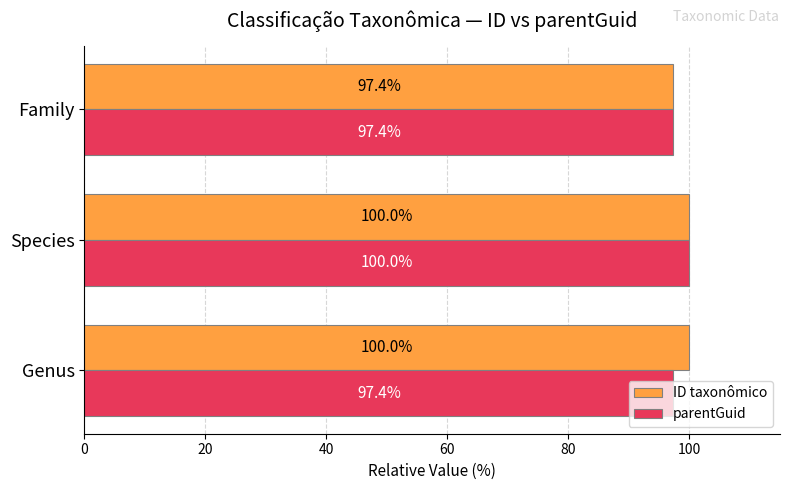

List the series in order of their overall mean, lowest first.

parentGuid, ID taxonômico